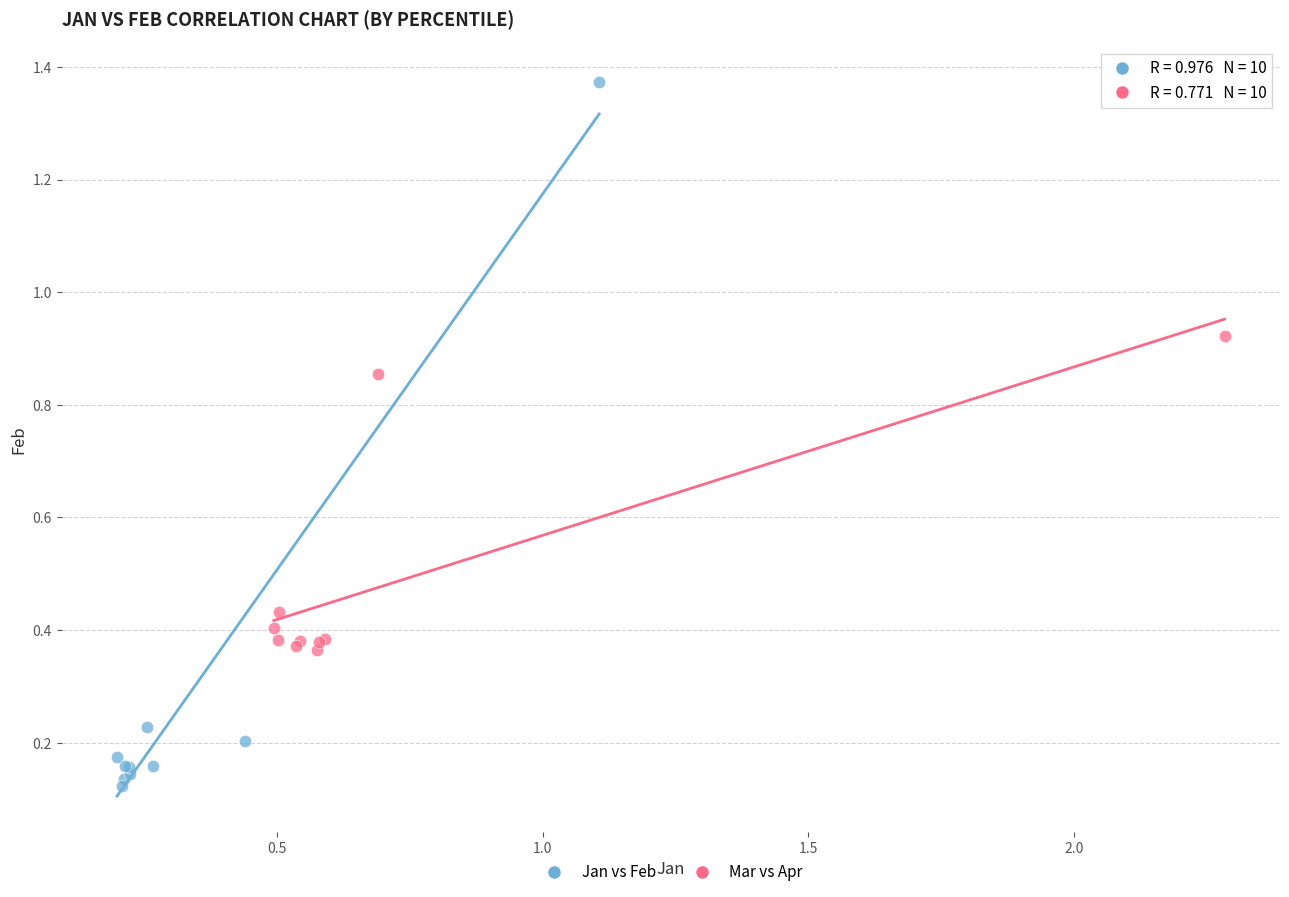

Which series has the largest Y range (max minus min)?

Jan vs Feb